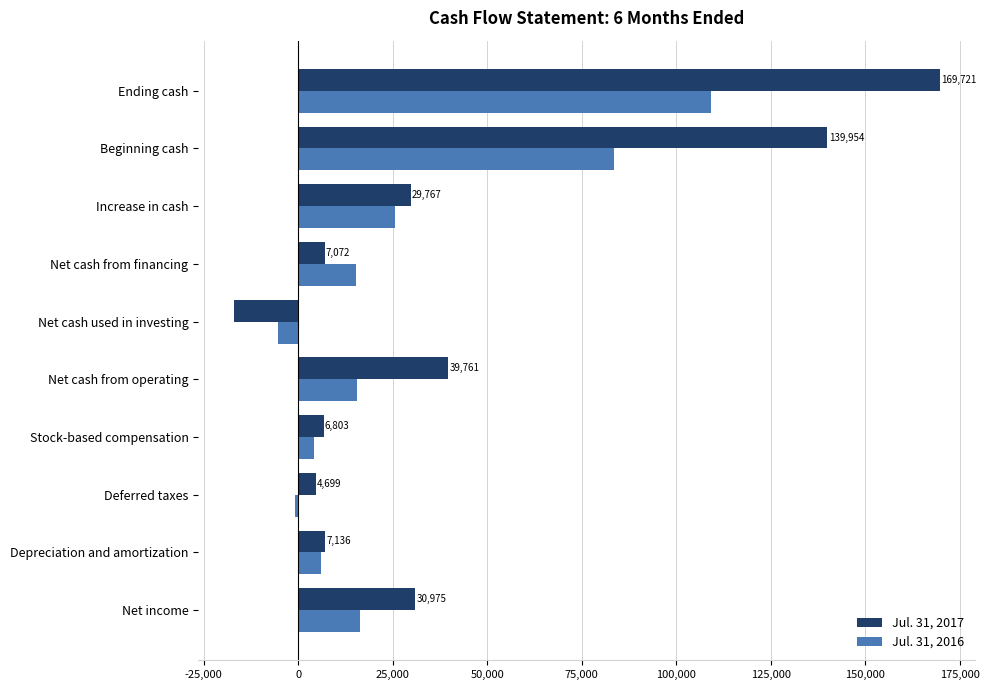

The value of Jul. 31, 2016 at Beginning cash is 83641. True or false?

True